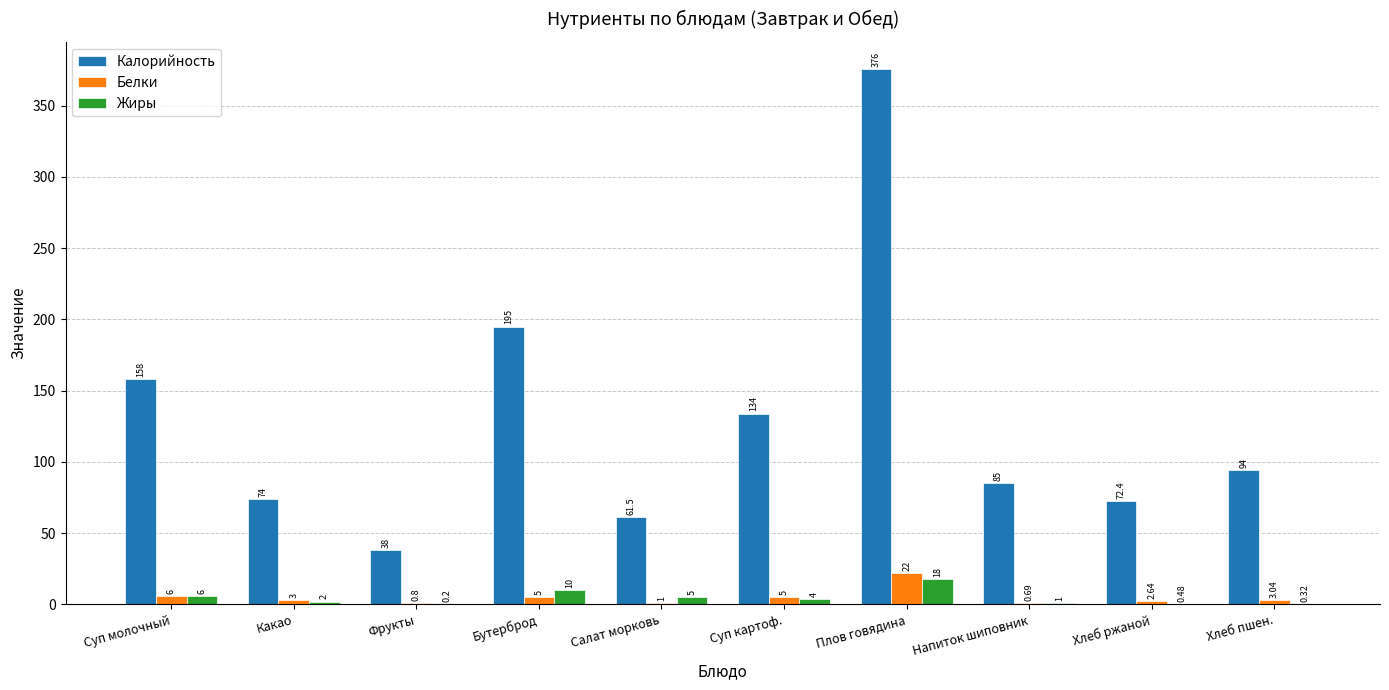

Which series has the largest total across all categories?

Калорийность